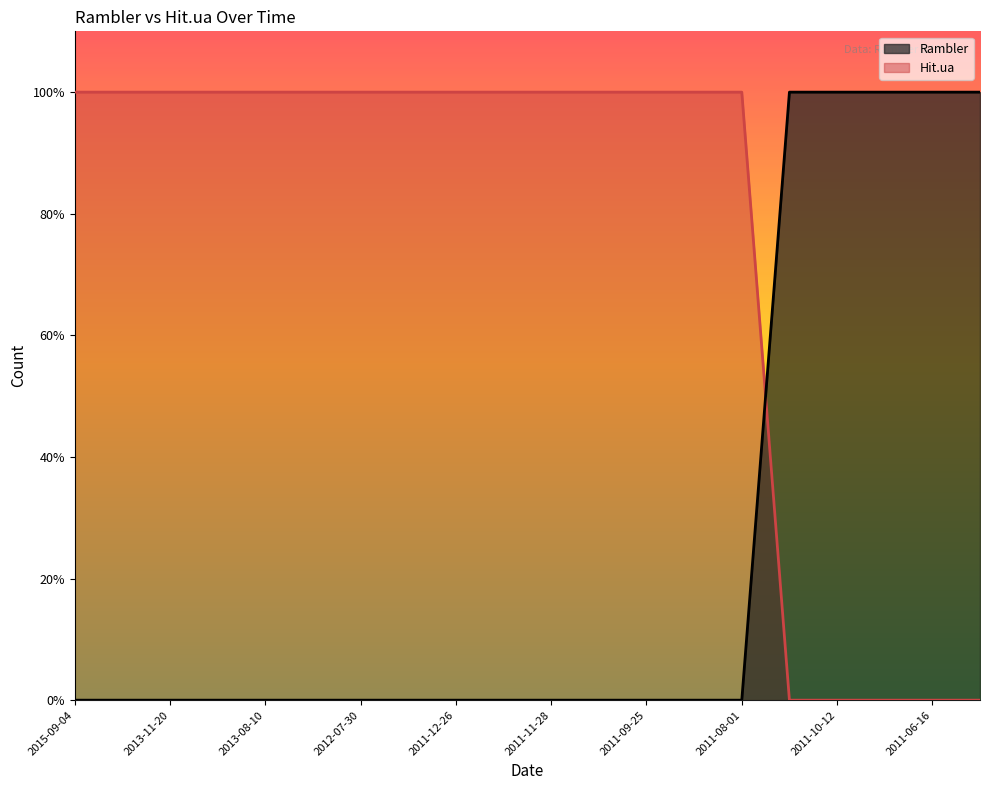

Which series has the largest total across all categories?

Hit.ua